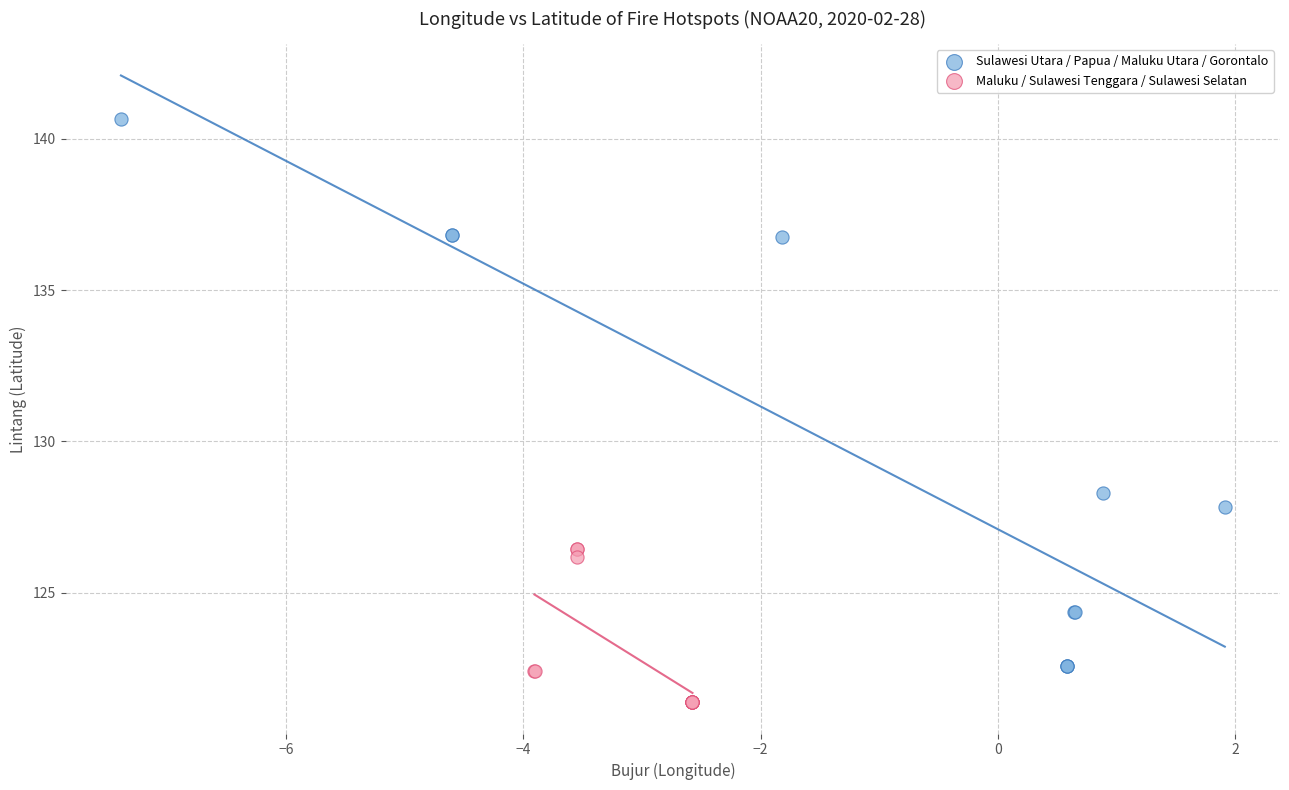

Which series contains the lowest Y value?

Maluku / Sulawesi Tenggara / Sulawesi Selatan